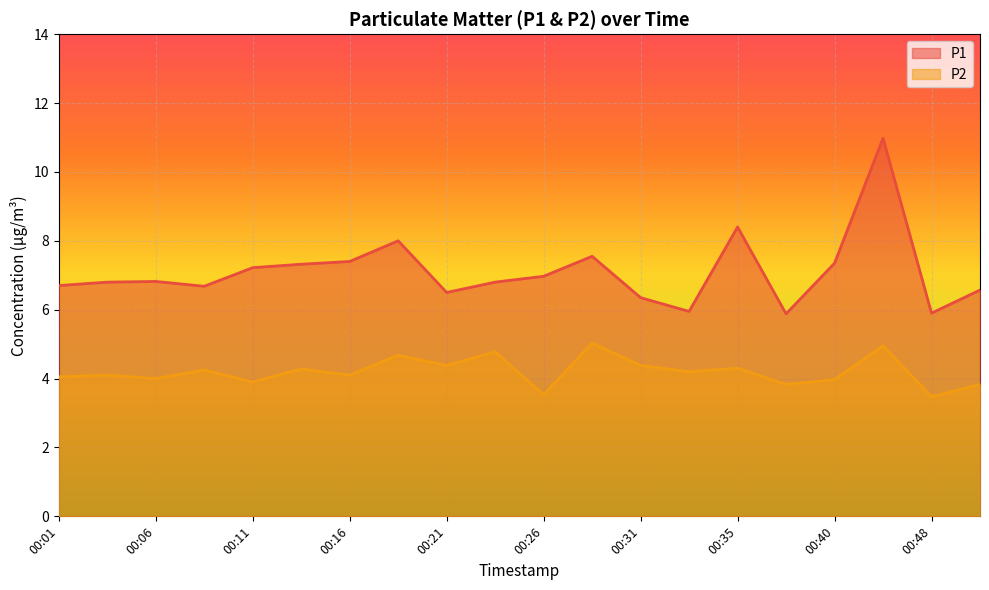

List the series in order of their overall mean, highest first.

P1, P2